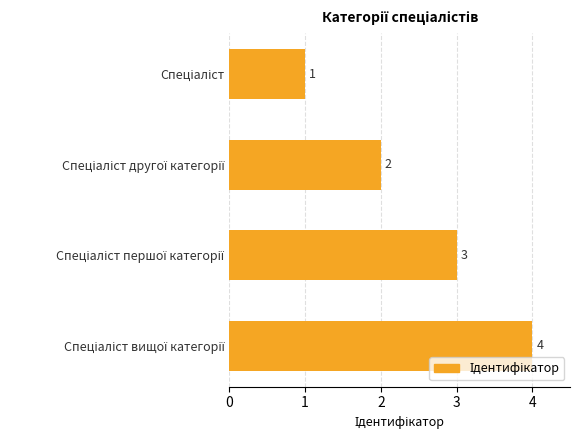

How many values are between 2 and 4?

3